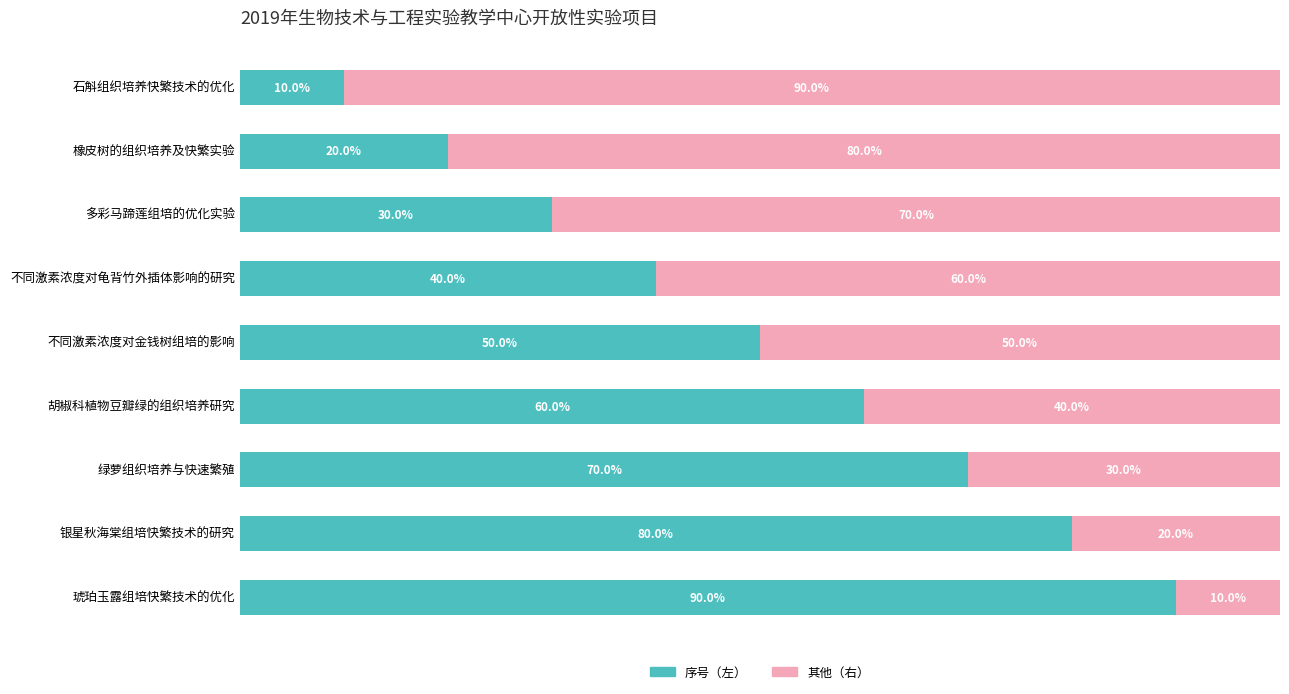

At which label does 序号（左） reach its minimum?

石斛组织培养快繁技术的优化